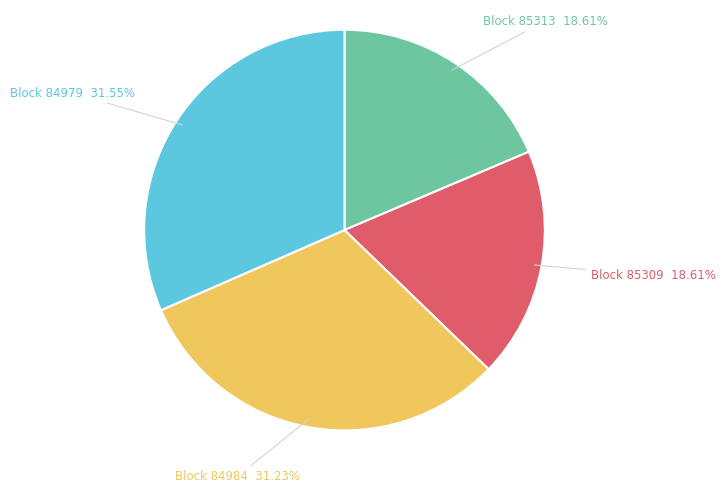

Does any single category account for the majority?

No